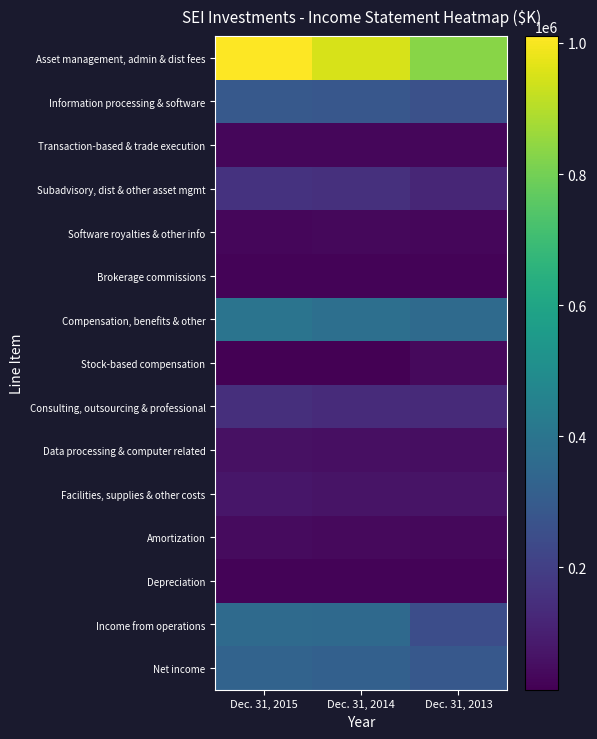

At Dec. 31, 2014, list the series in order from largest to smallest.

Asset management, admin & dist fees, Compensation, benefits & other, Income from operations, Net income, Information processing & software, Subadvisory, dist & other asset mgmt, Consulting, outsourcing & professional, Facilities, supplies & other costs, Data processing & computer related, Amortization, Software royalties & other info, Transaction-based & trade execution, Brokerage commissions, Depreciation, Stock-based compensation